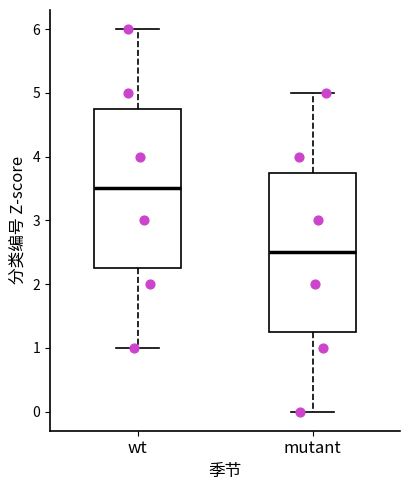

Which box has the lowest median line?

mutant